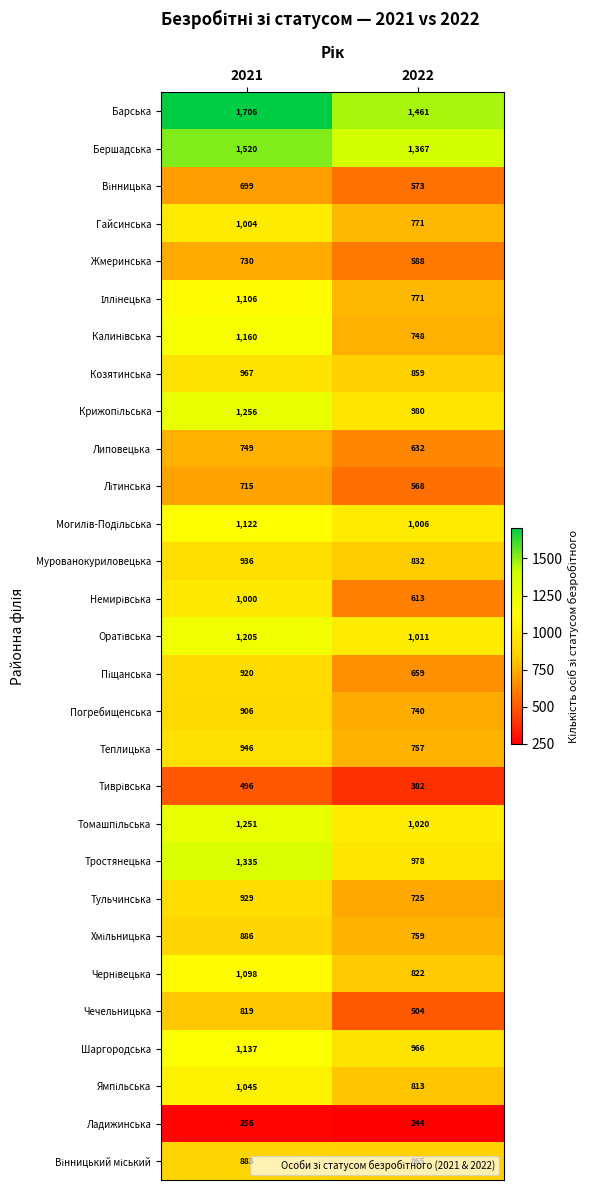

What is the average value of the Чечельницька series?

662